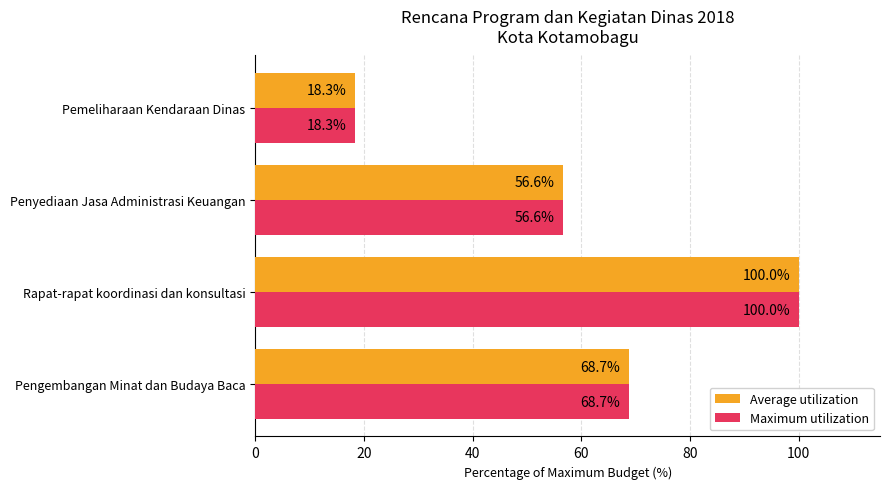

Is it true that Maximum utilization equals 56.6 at Penyediaan Jasa Administrasi Keuangan?

True